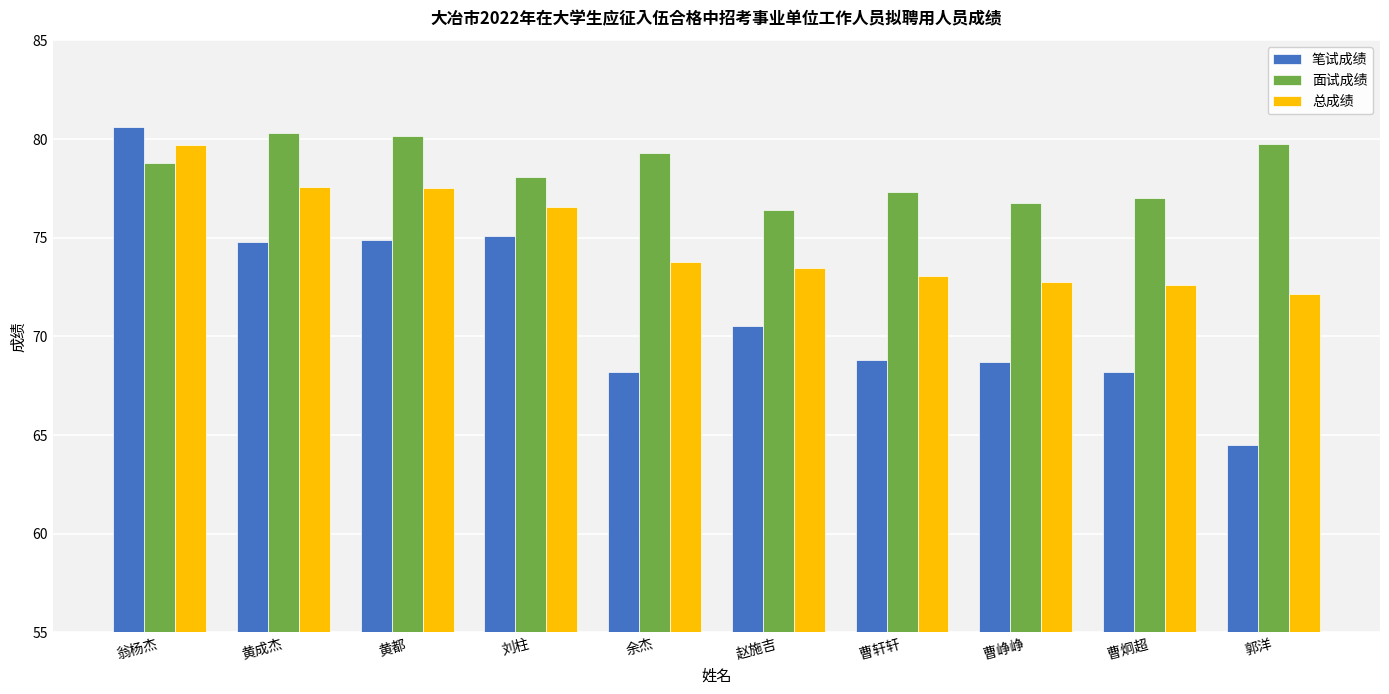

At 翁杨杰, list the series in order from largest to smallest.

笔试成绩, 总成绩, 面试成绩